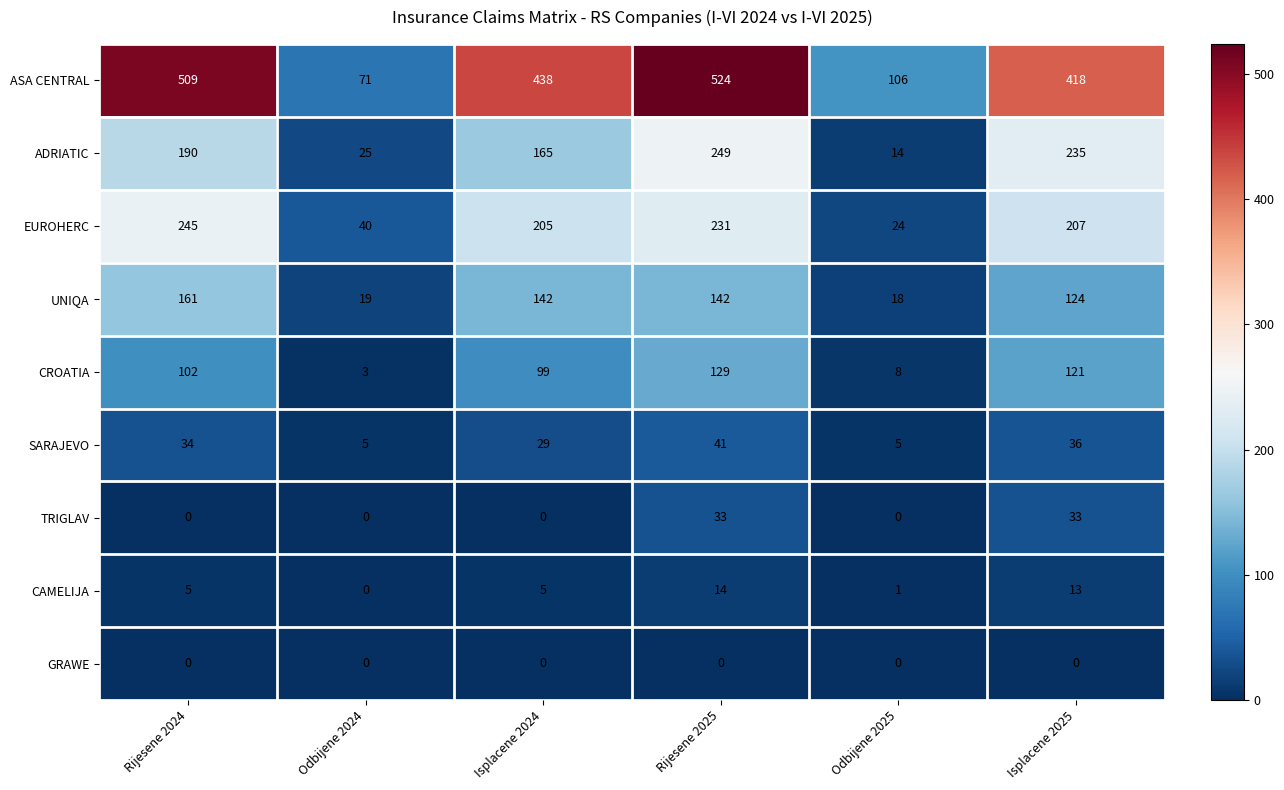

What is the maximum value shown in the chart?

524